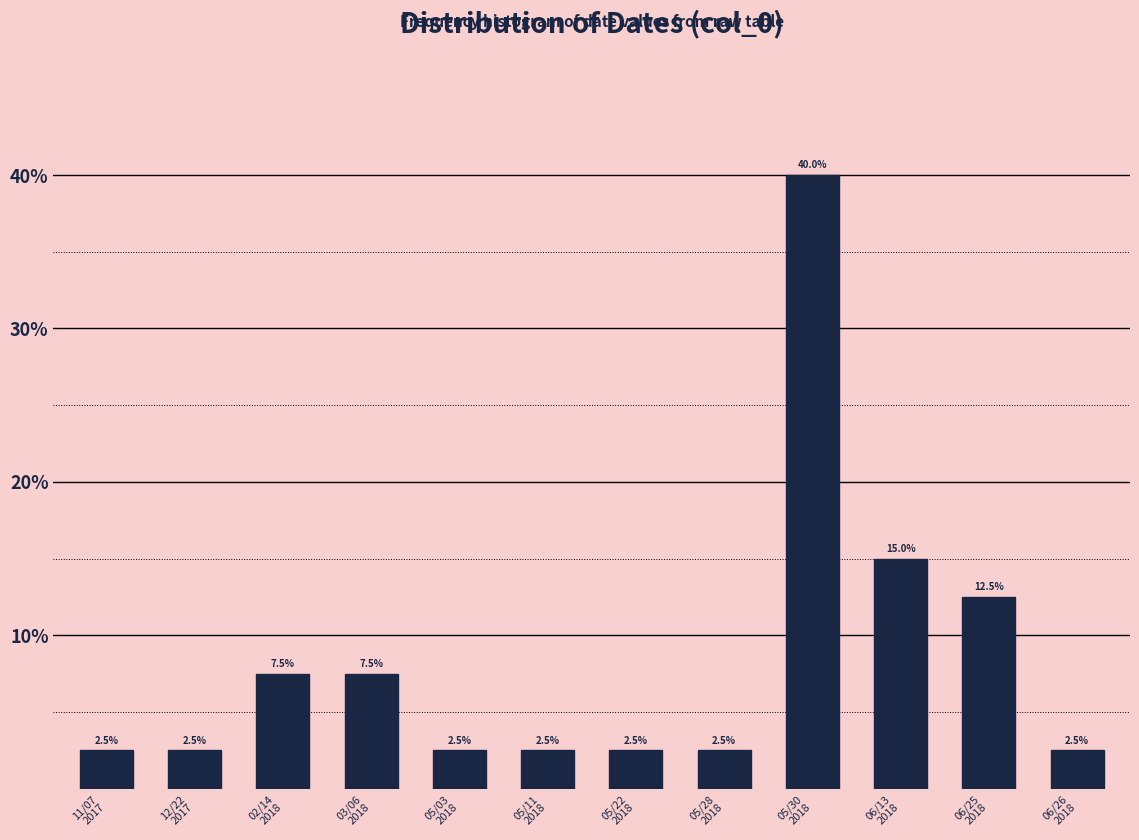

Reading left to right, transcribe all the data shown in this chart.

2.5	2.5	7.5	7.5	2.5	2.5	2.5	2.5	40.0	15.0	12.5	2.5